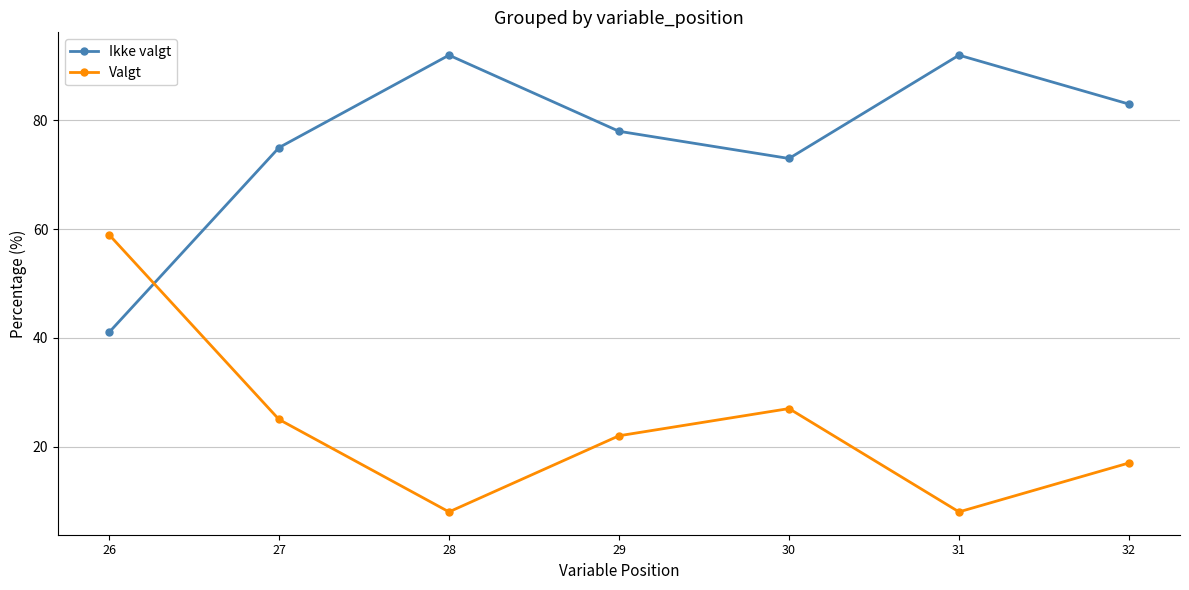

The Ikke valgt series shows 41 at 26. True or false?

True